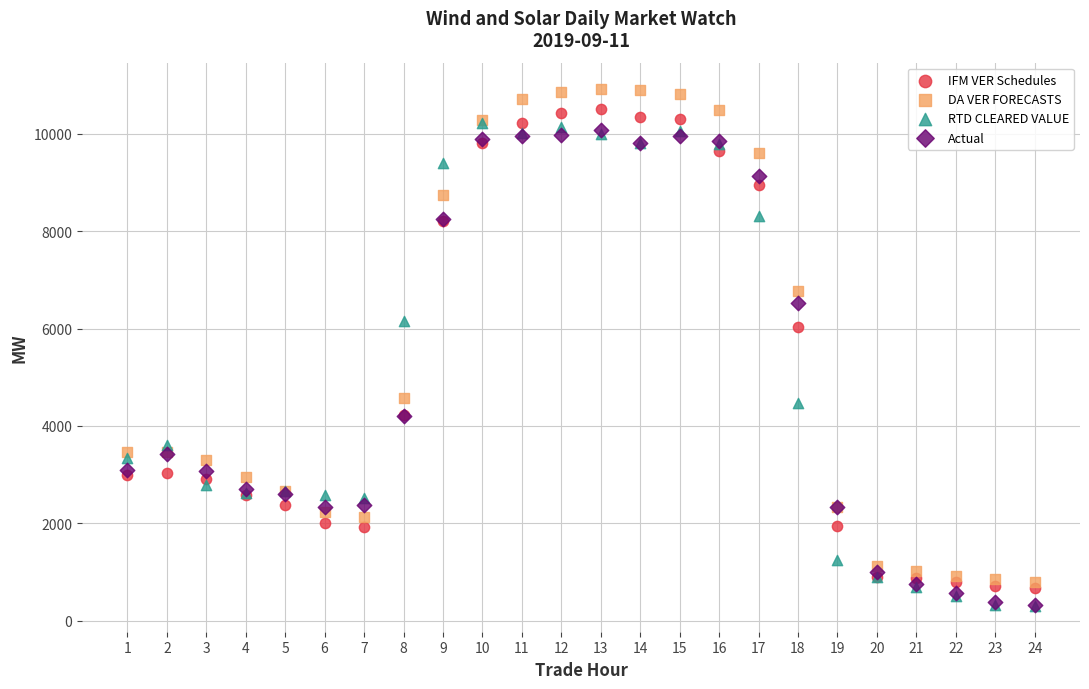

Which series reaches the maximum Y coordinate?

DA VER FORECASTS